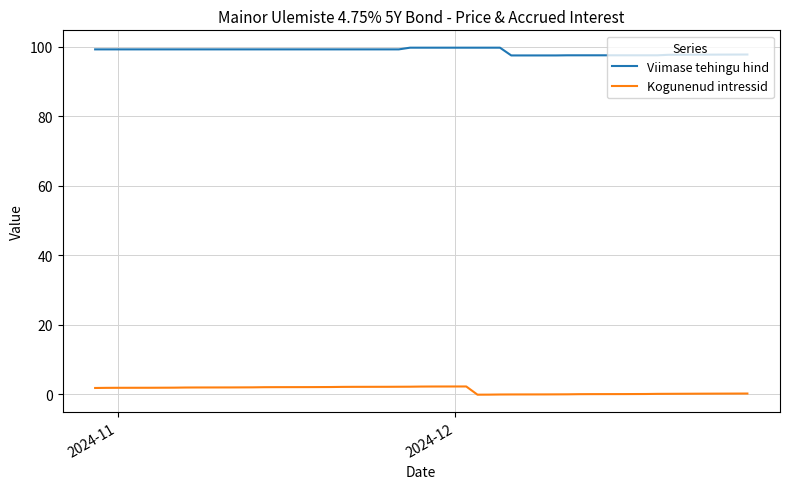

Which series has the largest total across all categories?

Viimase tehingu hind